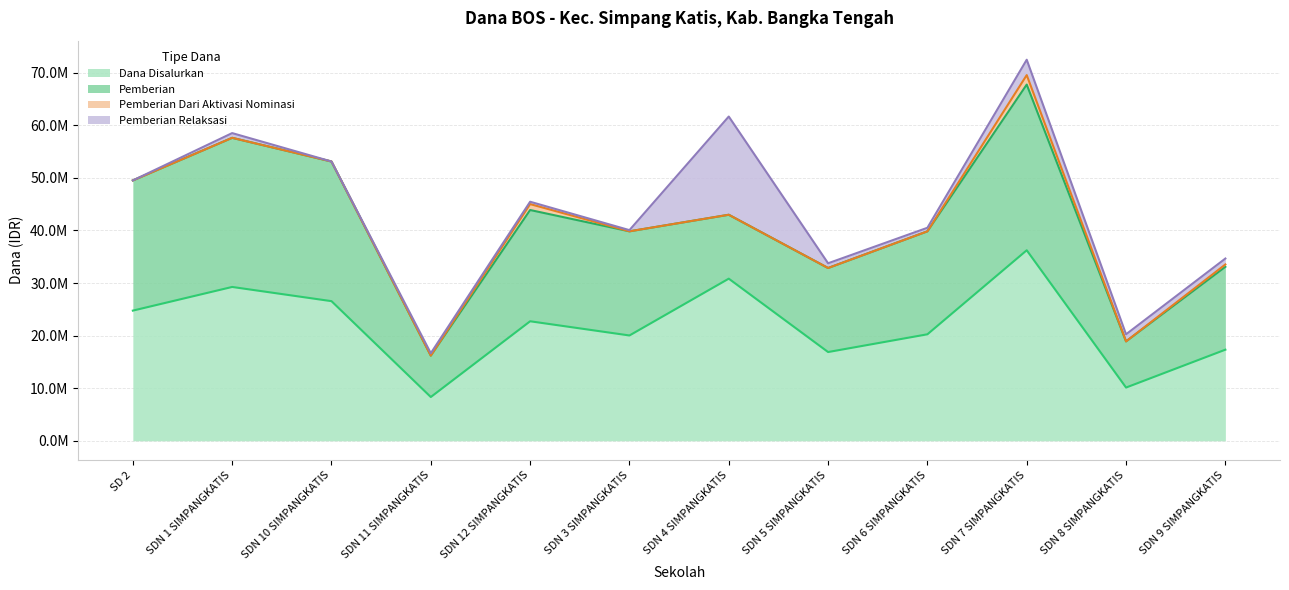

Between SD NEGERI 1 SIMPANGKATIS and SD NEGERI 8 SIMPANGKATIS, which is larger?

SD NEGERI 1 SIMPANGKATIS